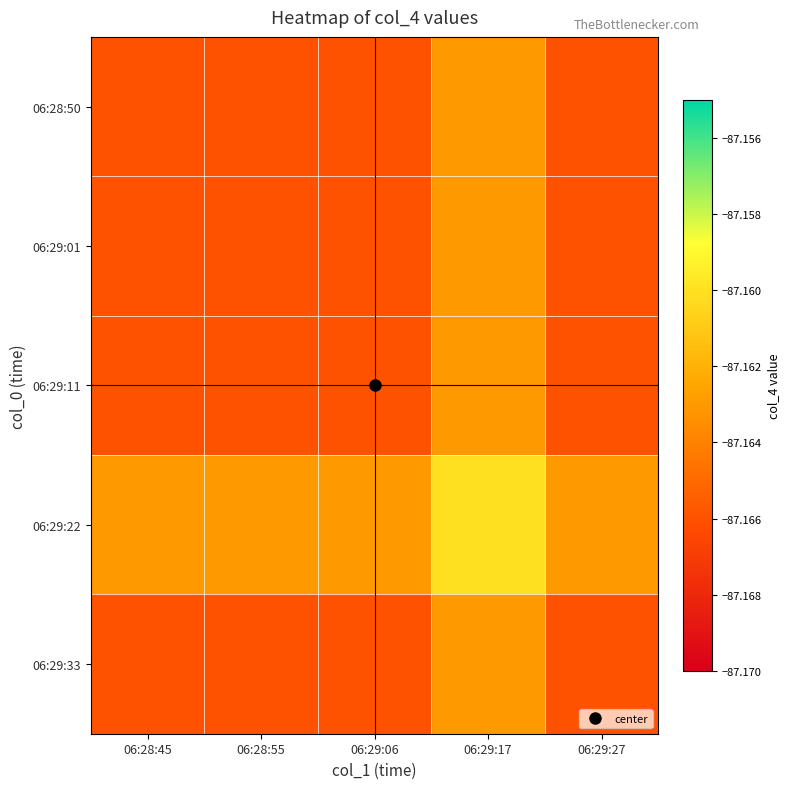

Reading left to right, what are all the values shown in this chart?

06:28:50: 06:28:45=-87.2	06:28:55=-87.2	06:29:06=-87.2	06:29:17=-87.2	06:29:27=-87.2
06:29:01: 06:28:45=-87.2	06:28:55=-87.2	06:29:06=-87.2	06:29:17=-87.2	06:29:27=-87.2
06:29:11: 06:28:45=-87.2	06:28:55=-87.2	06:29:06=-87.2	06:29:17=-87.2	06:29:27=-87.2
06:29:22: 06:28:45=-87.2	06:28:55=-87.2	06:29:06=-87.2	06:29:17=-87.2	06:29:27=-87.2
06:29:33: 06:28:45=-87.2	06:28:55=-87.2	06:29:06=-87.2	06:29:17=-87.2	06:29:27=-87.2